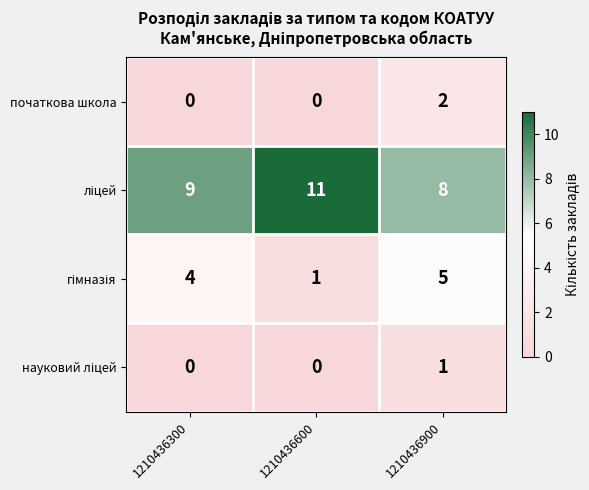

At how many categories does at least one series exceed 4?

3